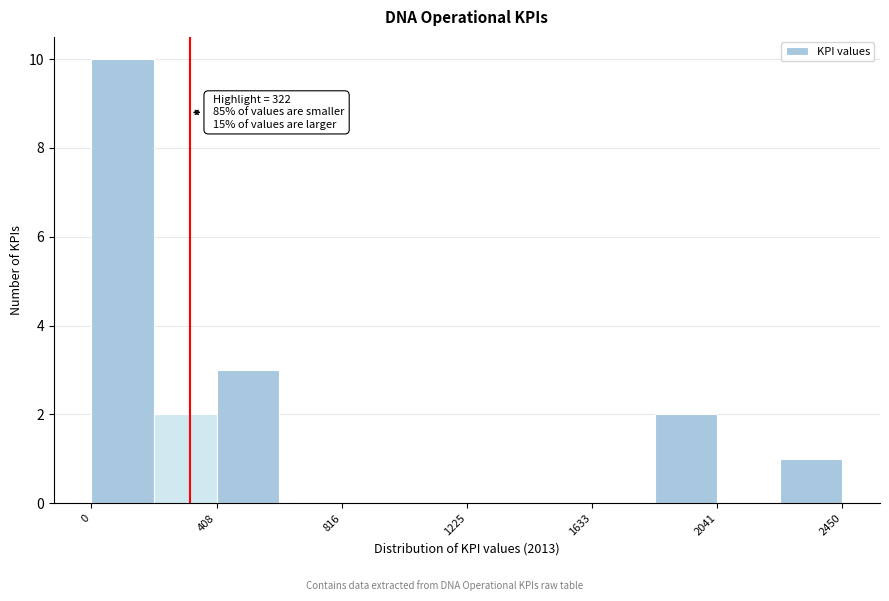

Which range on the x-axis has the tallest bar?

0 to 200